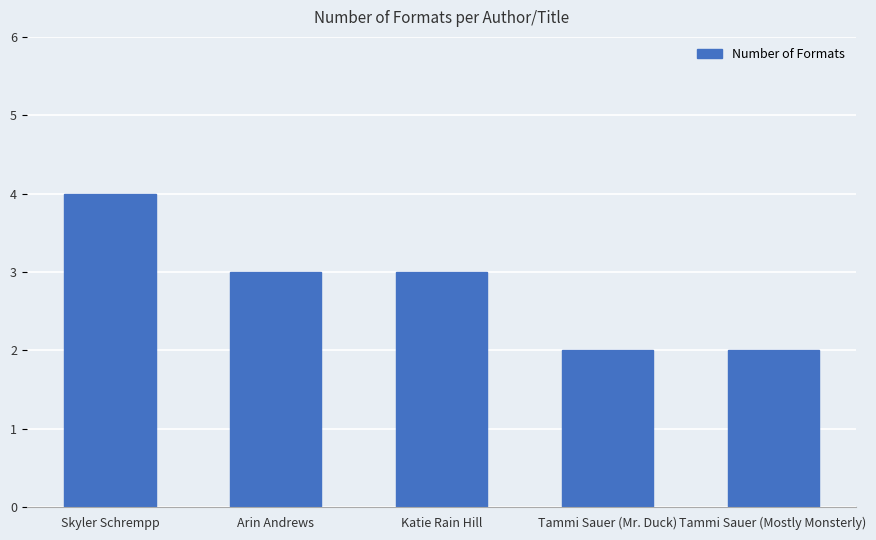

Approximately how many times larger is the value at Katie Rain Hill compared to Tammi Sauer (Mostly Monsterly)?

1.5